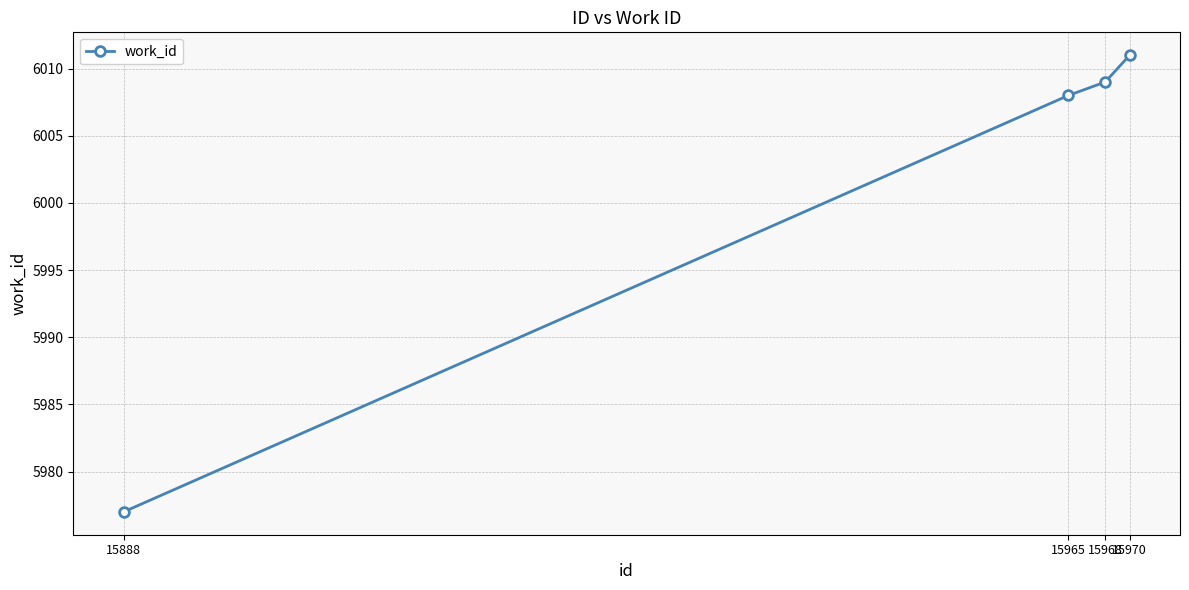

Does the chart have visible grid lines?

Yes